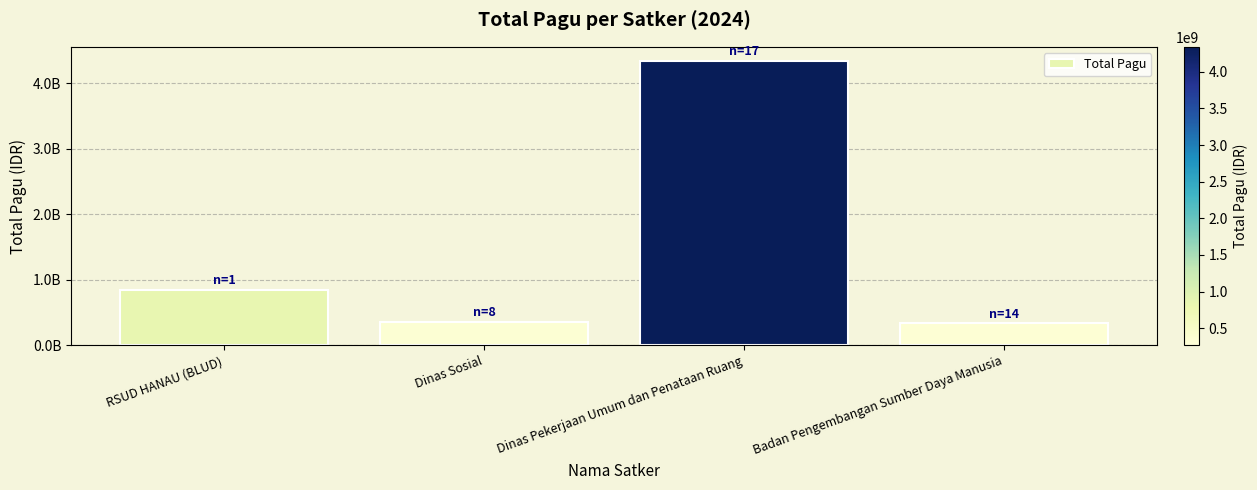

Which label corresponds to the largest value in the chart?

Dinas Pekerjaan Umum dan Penataan Ruang